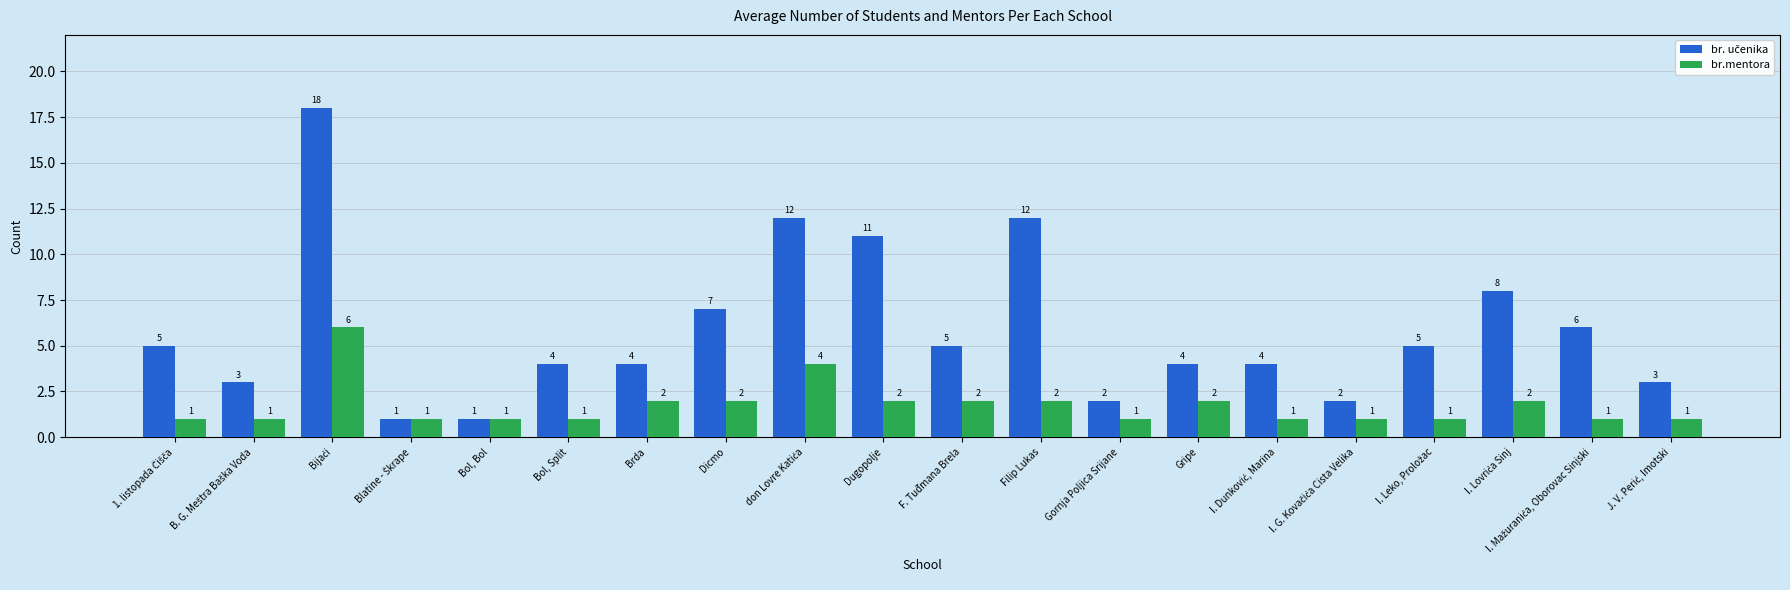

The br.mentora series shows 2 at F. Tuđmana Brela. True or false?

True